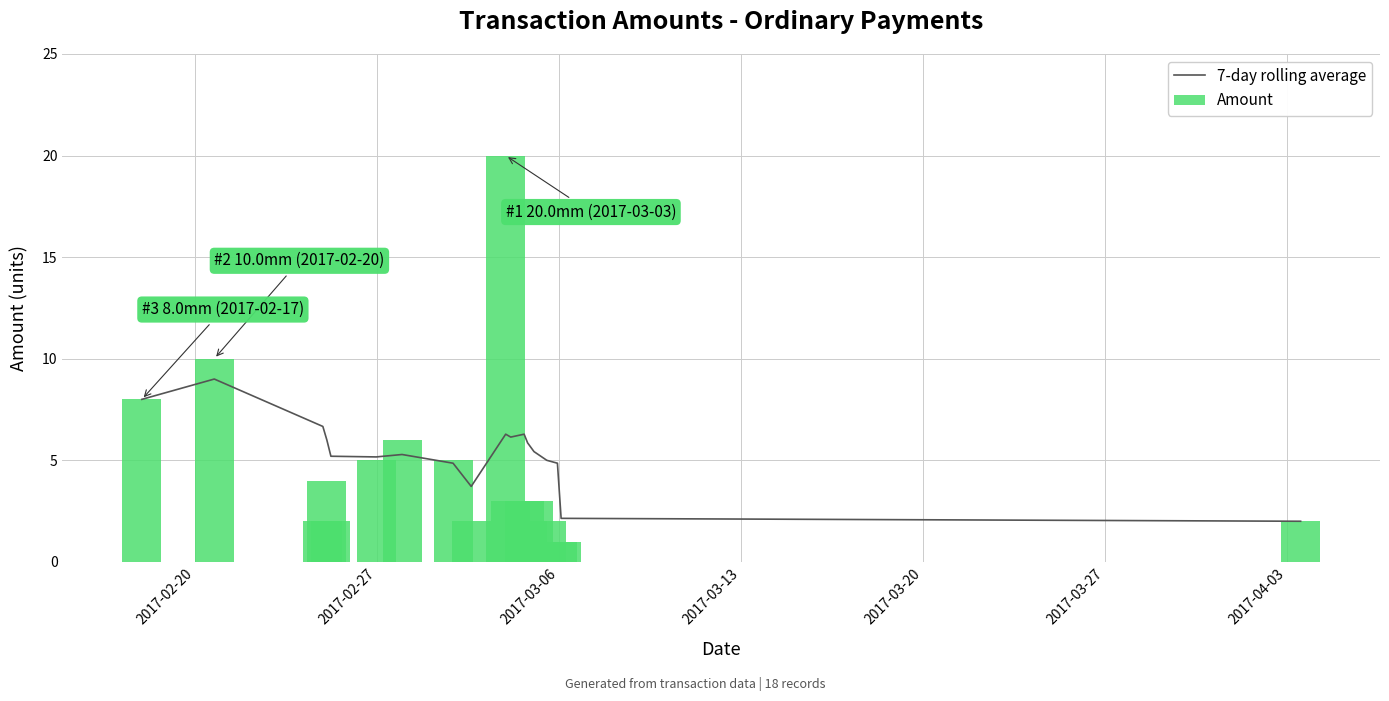

What is the difference between the second highest and second lowest values in the Amount series?

9